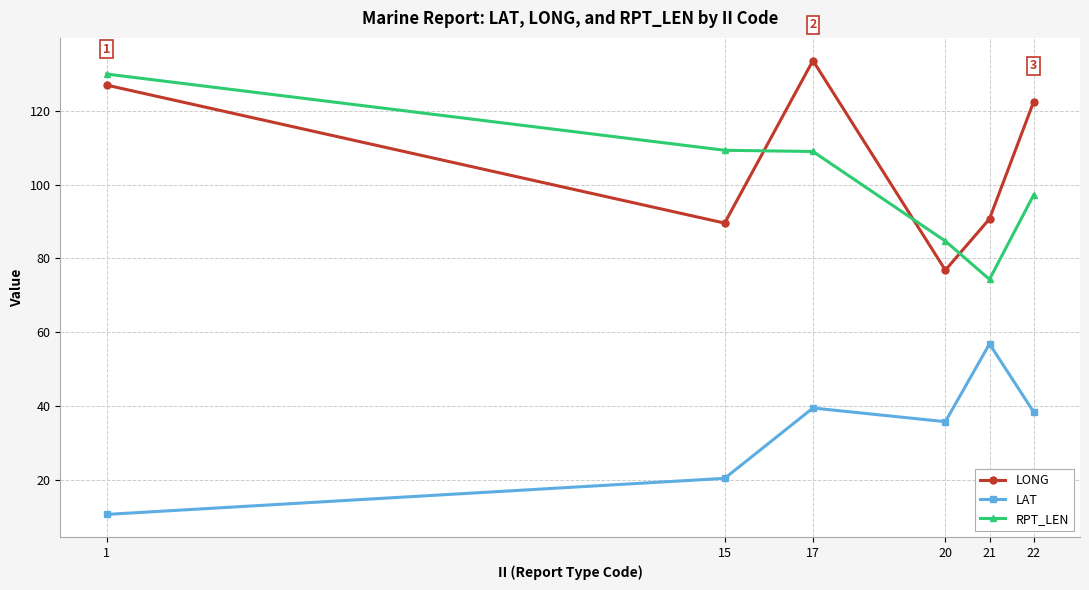

Where is LONG nearest to the value 105?

21